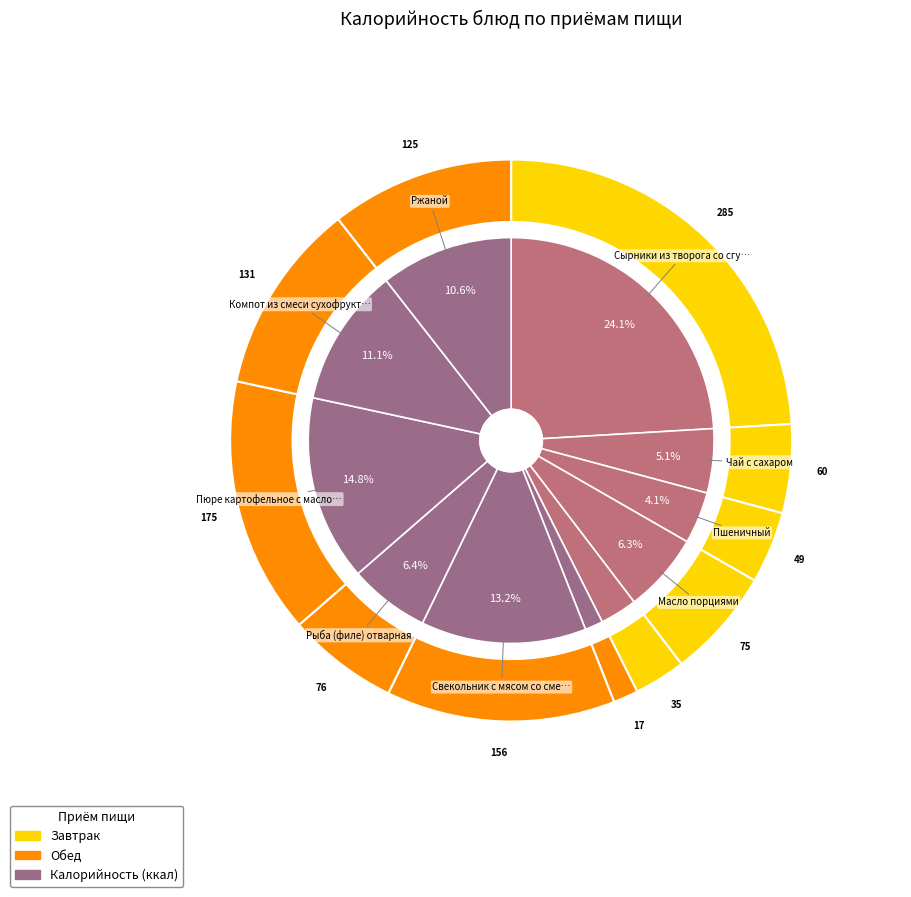

How many slices are in this pie chart?

11